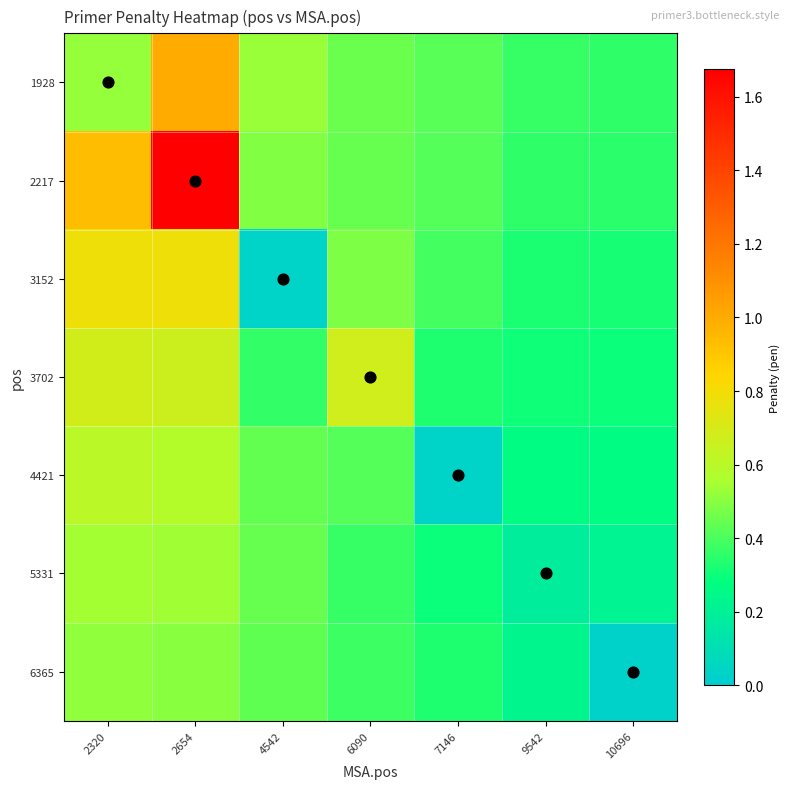

Reading left to right, what are all the values shown in this chart?

1928: 2320=0.5	2654=1.0	4542=0.5	6090=0.5	7146=0.4	9542=0.4	10696=0.4
2217: 2320=0.9	2654=1.7	4542=0.5	6090=0.5	7146=0.4	9542=0.4	10696=0.3
3152: 2320=0.8	2654=0.8	4542=0.0	6090=0.5	7146=0.4	9542=0.3	10696=0.3
3702: 2320=0.7	2654=0.7	4542=0.4	6090=0.7	7146=0.3	9542=0.3	10696=0.3
4421: 2320=0.6	2654=0.6	4542=0.4	6090=0.4	7146=0.0	9542=0.3	10696=0.3
5331: 2320=0.5	2654=0.5	4542=0.4	6090=0.4	7146=0.3	9542=0.2	10696=0.2
6365: 2320=0.5	2654=0.5	4542=0.4	6090=0.4	7146=0.3	9542=0.2	10696=0.0